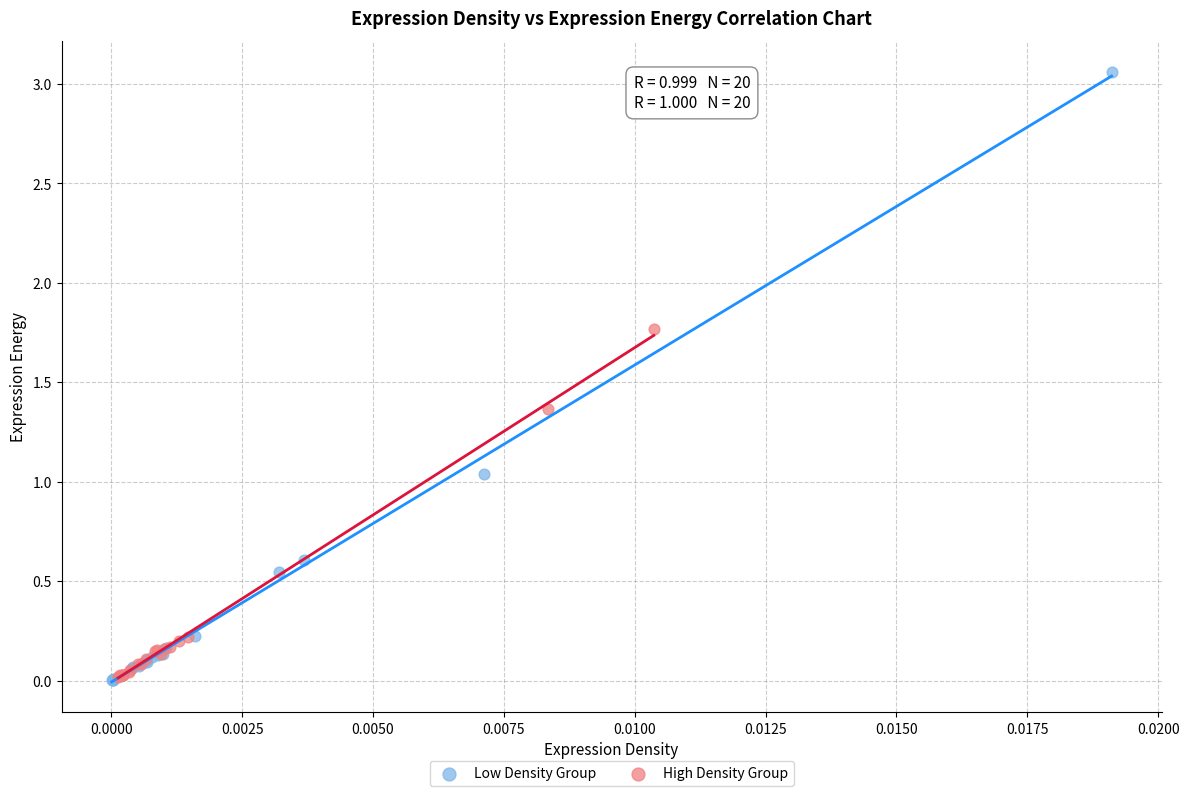

Which series reaches the maximum Y coordinate?

Low Density Group